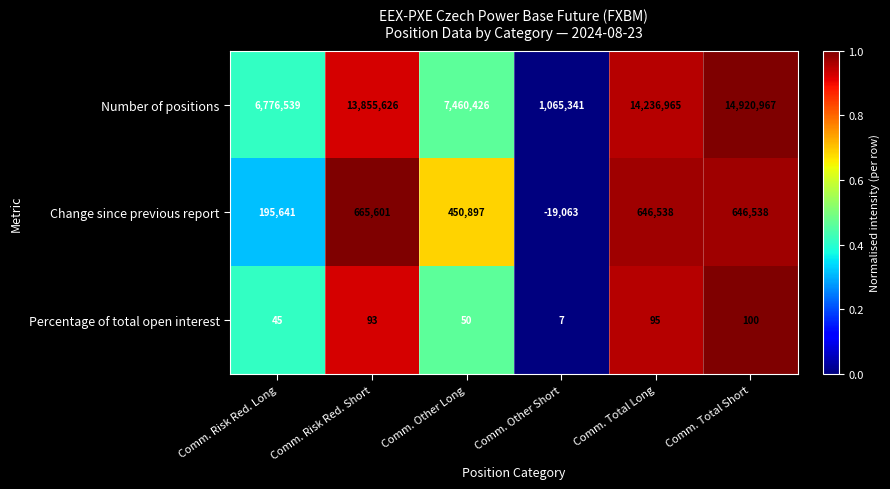

Rank the series at Comm. Total Long from lowest to highest value.

Percentage of total open interest, Change since previous report, Number of positions